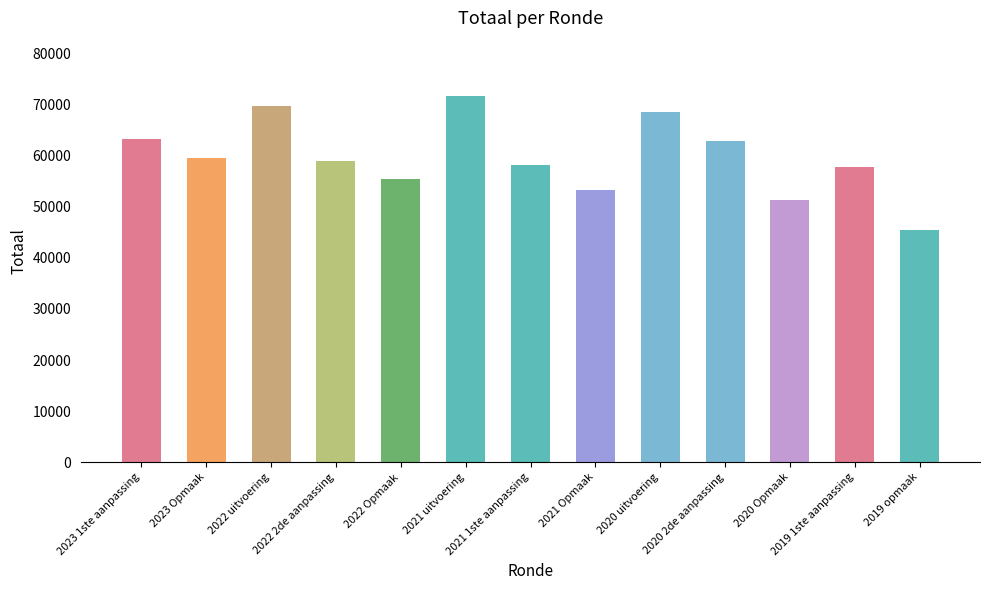

The value at 2020 2de aanpassing is 110500. True or false?

False